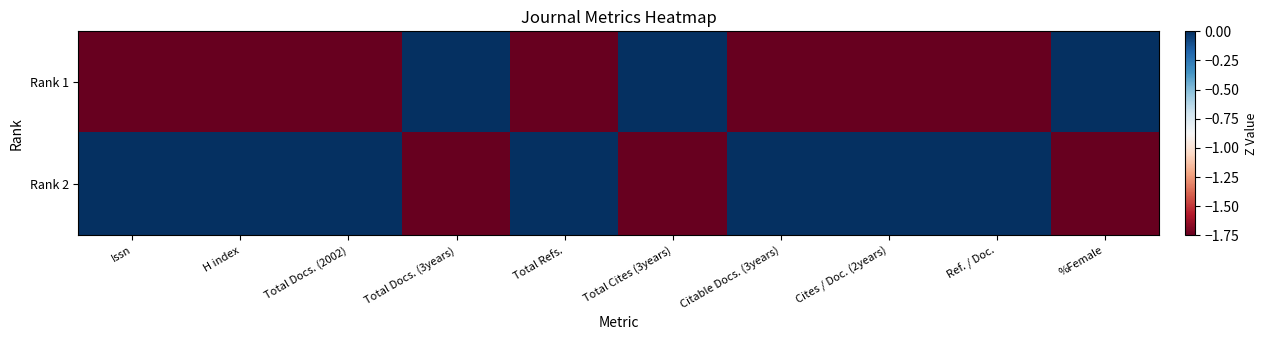

Which has a higher value, Total Refs. or H index?

Total Refs.